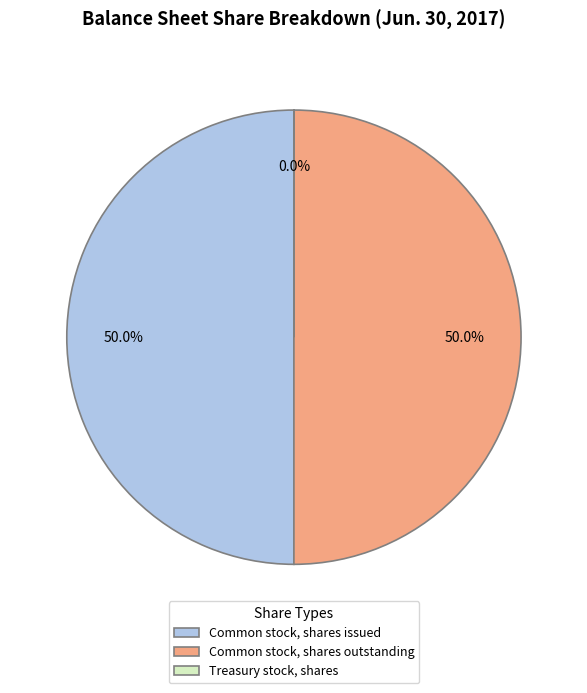

To the nearest percent, what percentage of the pie is Common stock, shares issued?

50%